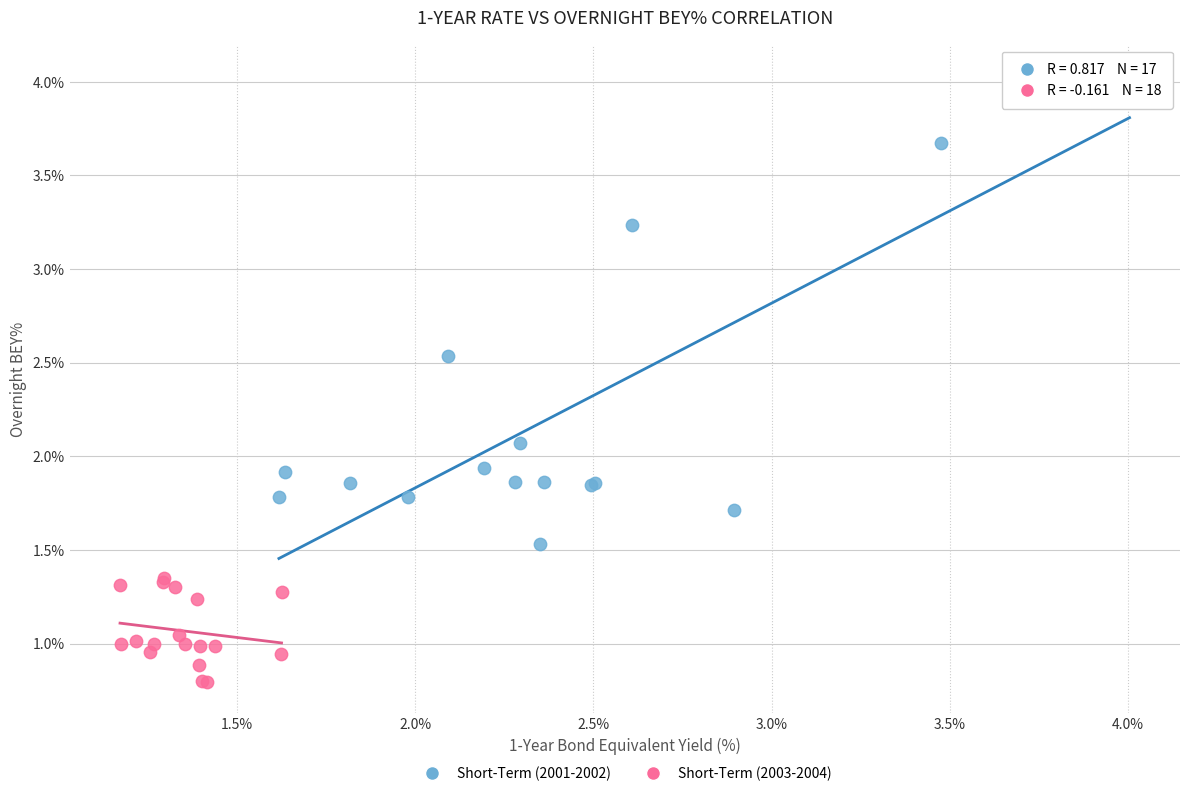

Which series contains the lowest Y value?

Short-Term (2003-2004)